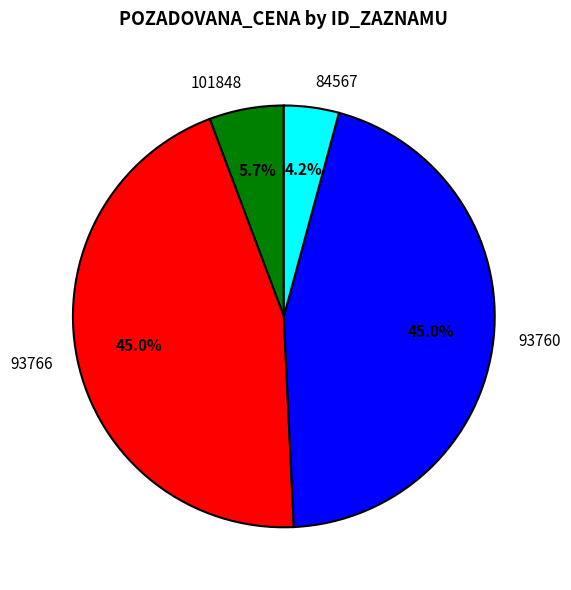

Which slice is the smallest?

84567